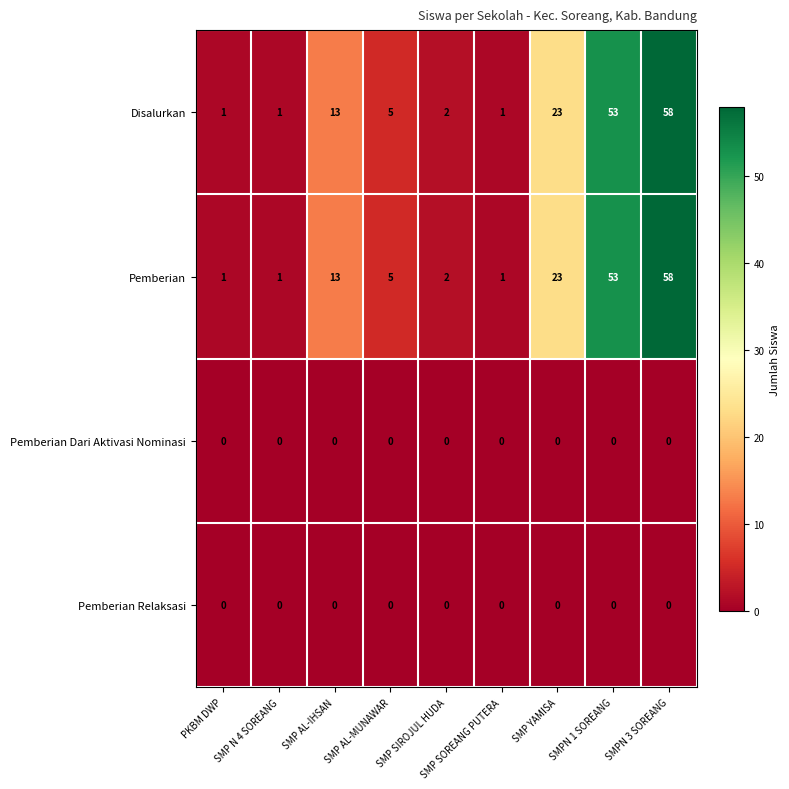

Which label corresponds to the largest value in the chart?

SMPN 3 SOREANG